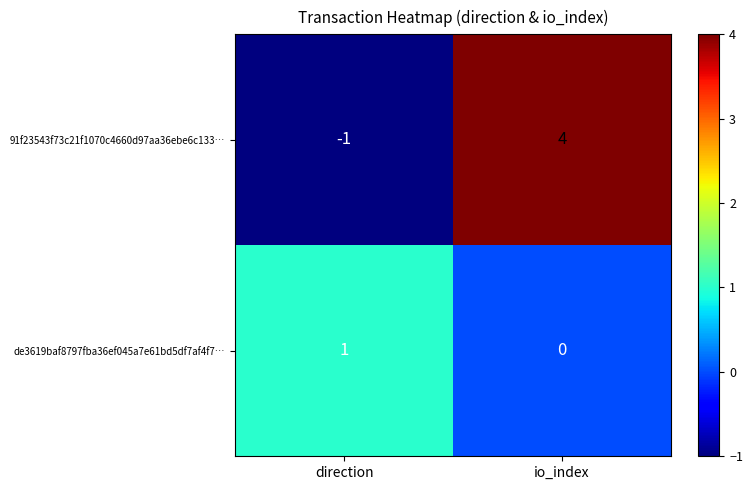

What is the spread (max minus min) of values at direction?

2